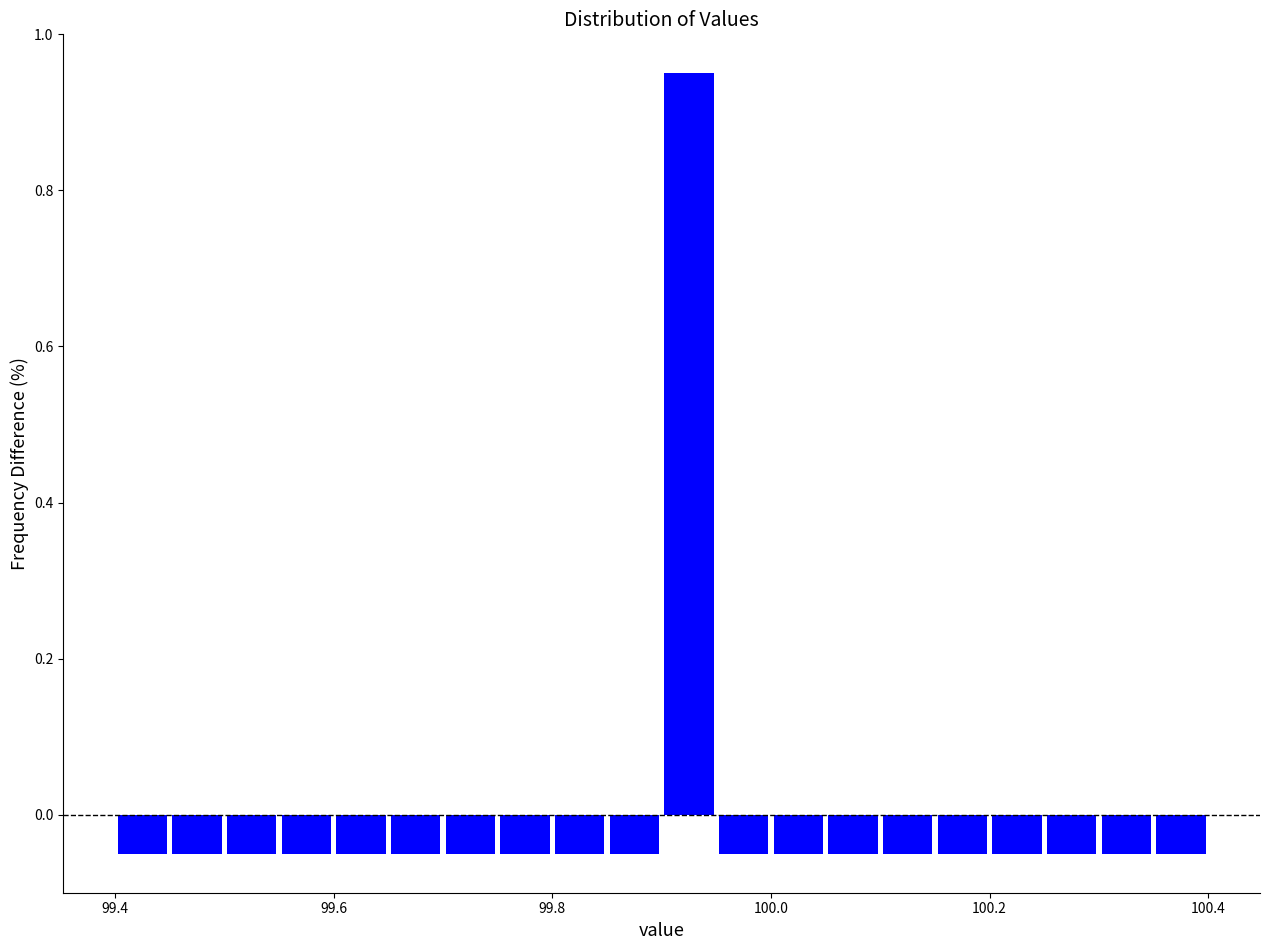

Read against the x-axis, roughly where is the centre of the tallest bar?

99.92